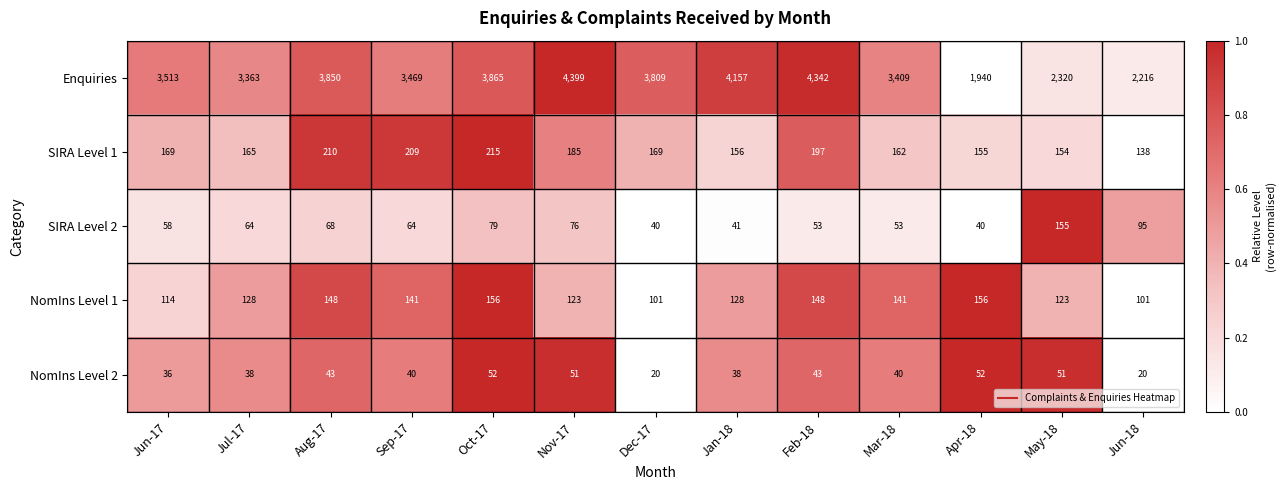

At which label is Enquiries closest to 3169?

Jul-17